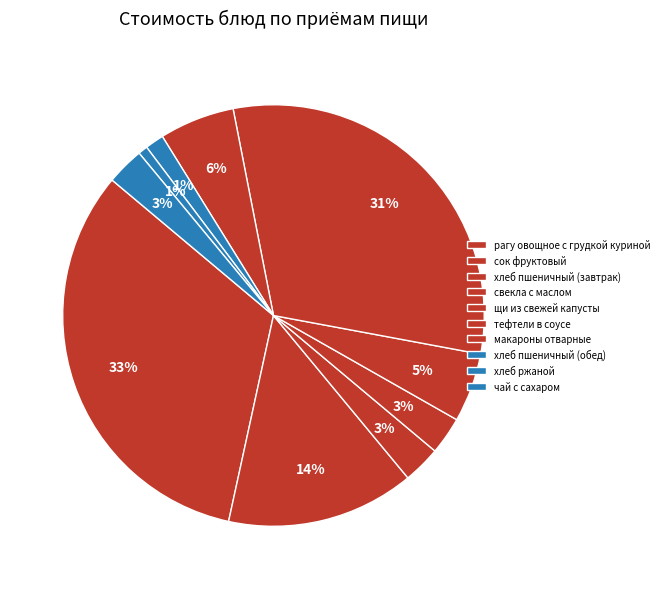

Count the number of slices in the pie.

10